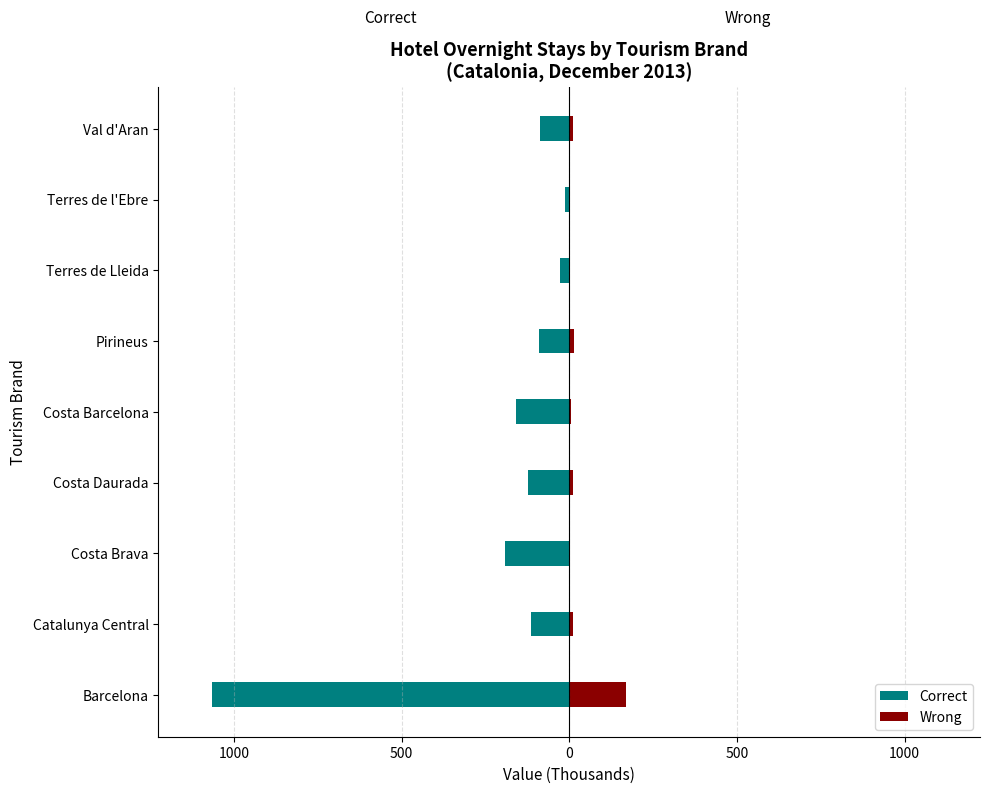

What is the value of the Wrong bar at the 4th from the left?

12.5